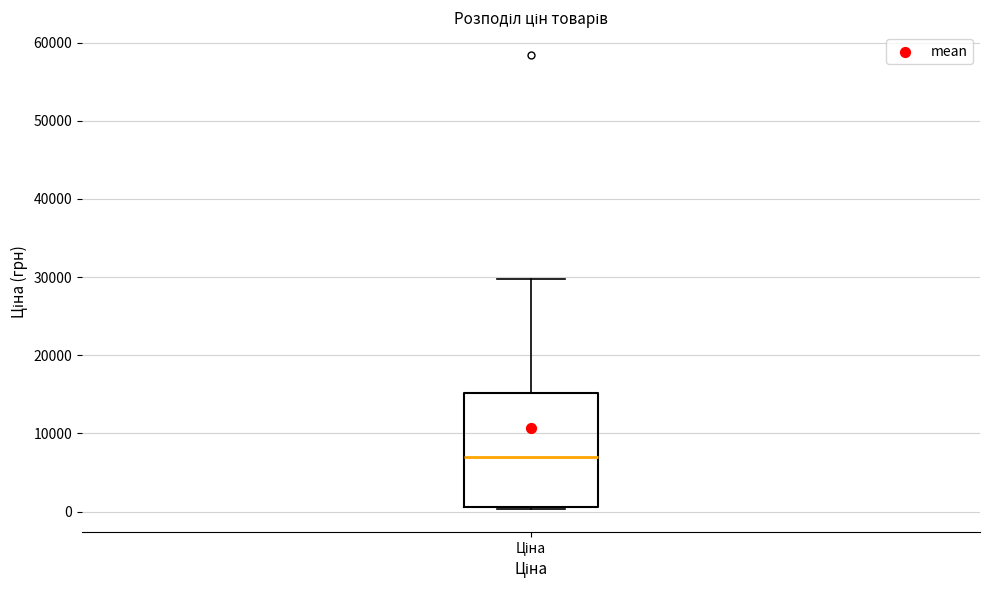

Where does the upper whisker of the box for Ціна end on the y-axis? The values are not printed on the chart, so give them approximately, as read against the axis.

30000